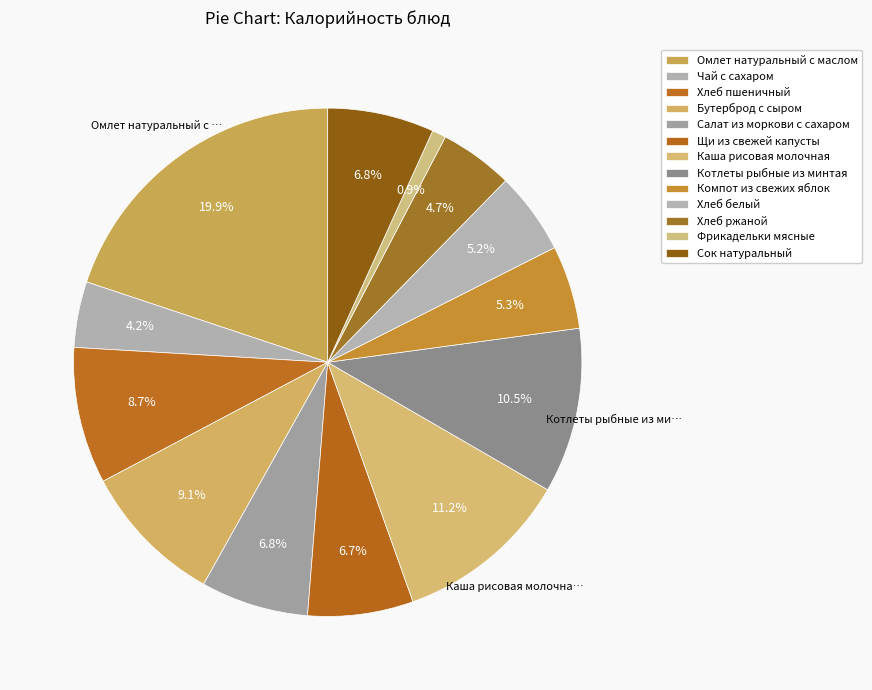

Do Хлеб белый and Фрикадельки мясные together represent more than half of the pie?

No